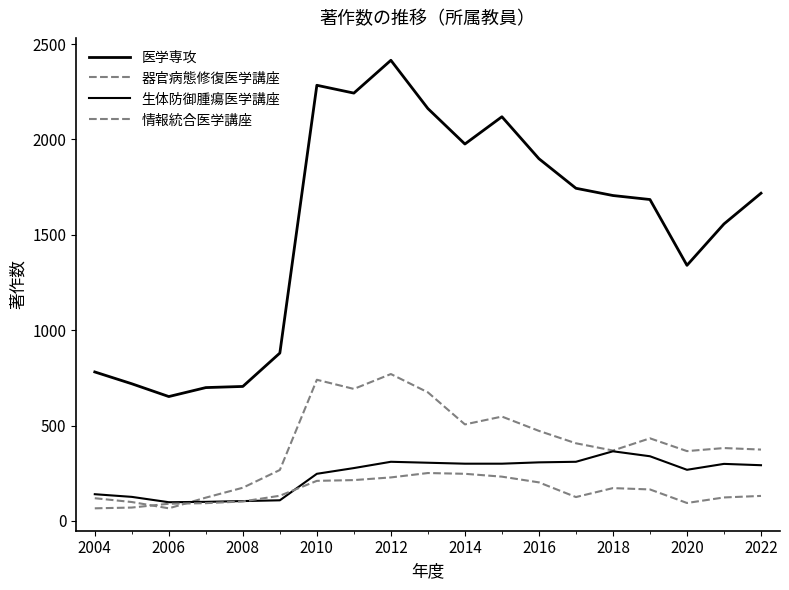

Is this an area chart (filled region under the line)?

No